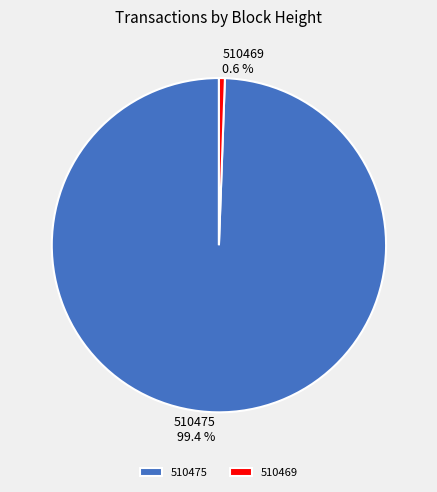

Is it true that 510469 is 14% of the pie?

False